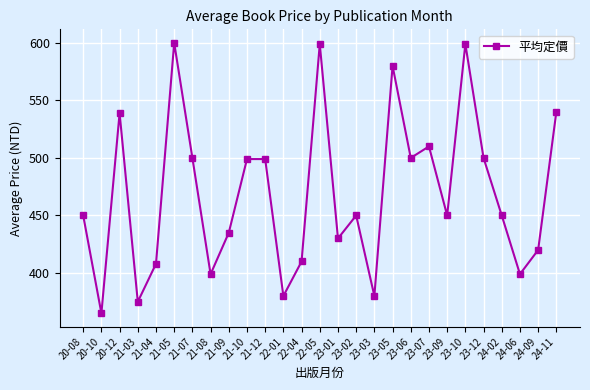

True or false: the data shows 140 at 24-02.

False